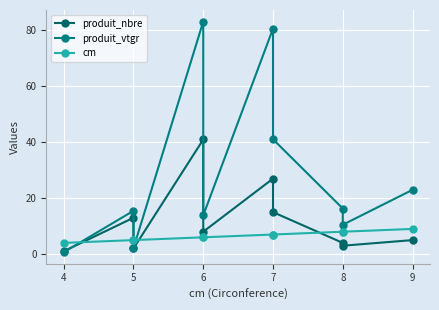

Which series has the largest range (max minus min)?

produit_vtgr